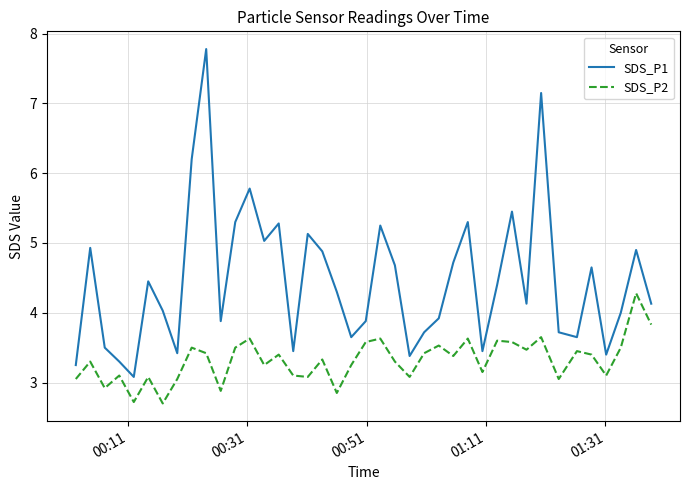

True or false: SDS_P1 and SDS_P2 cross at least once.

False